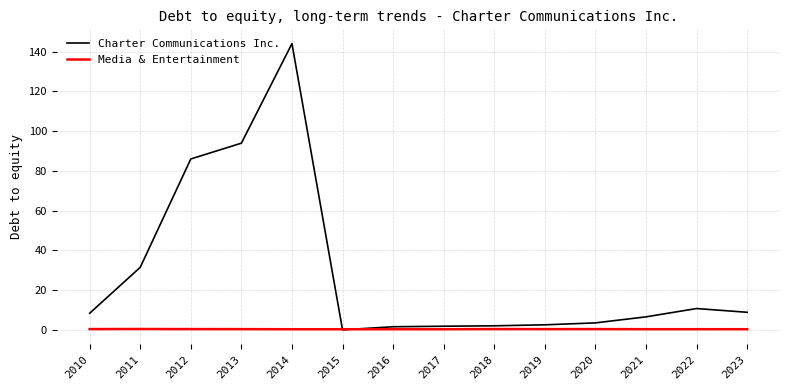

Is the value of Media & Entertainment at 2011 greater than the value of Charter Communications Inc. at 2018?

No